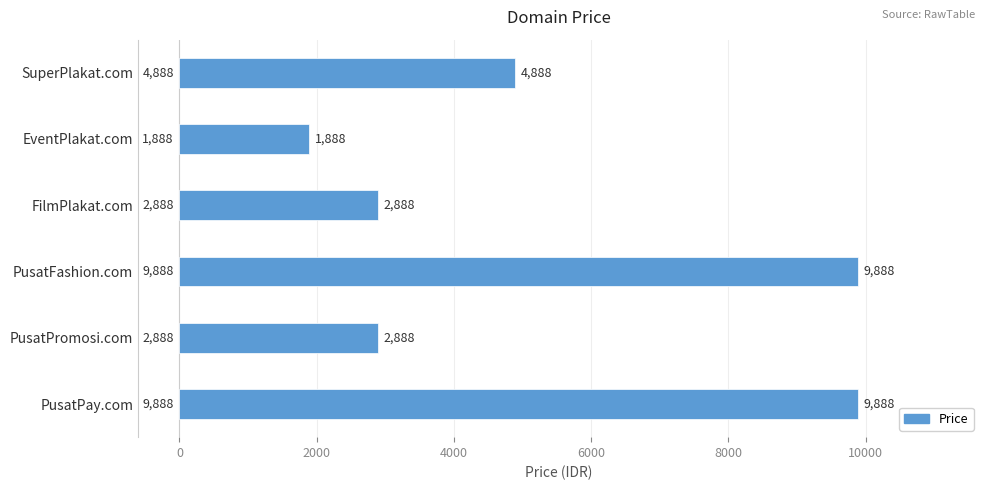

What is the value of the 5th bar from the top?

2888